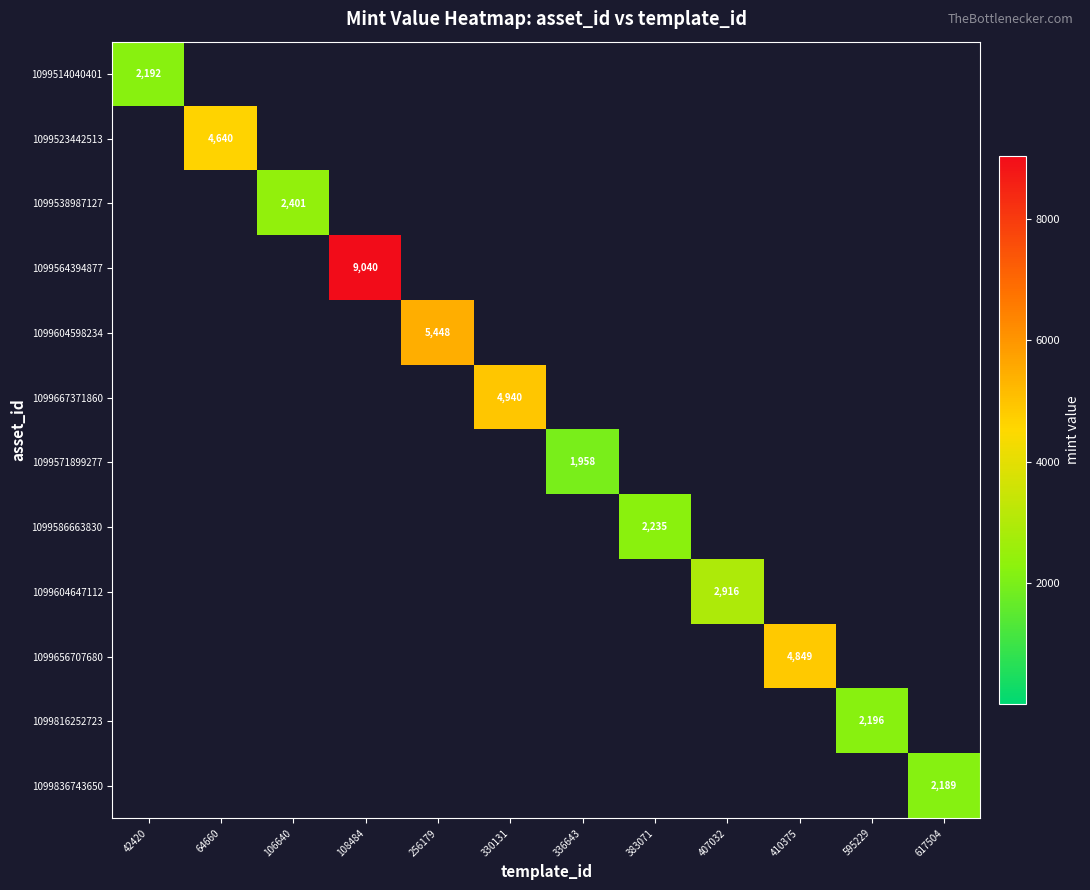

The value of 1099514040401 at 42420 is 2192. True or false?

True